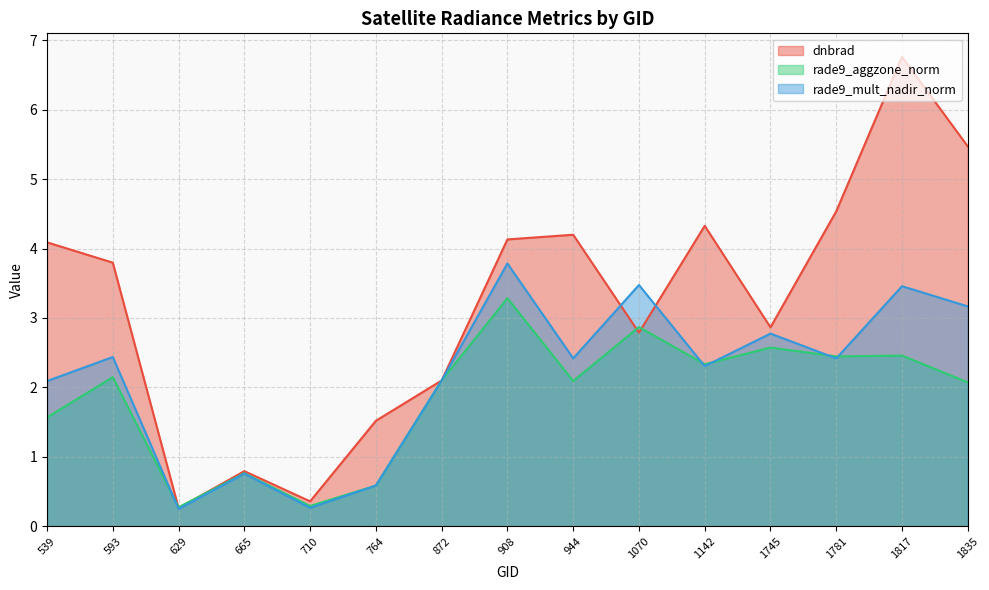

How many lines are shown in the chart?

3